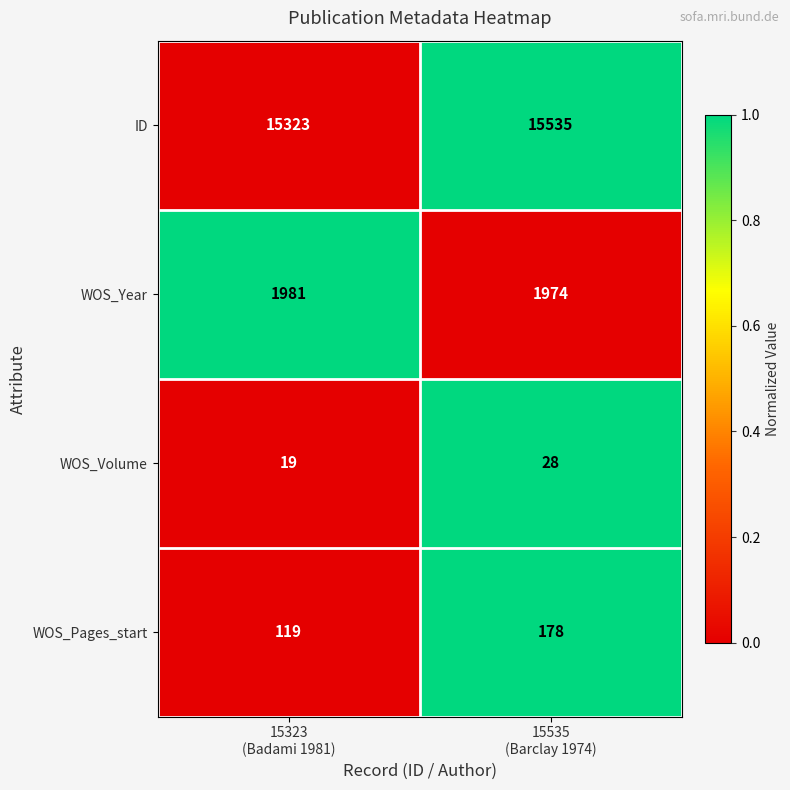

Which category has the highest value across all series?

15535
(Barclay 1974)